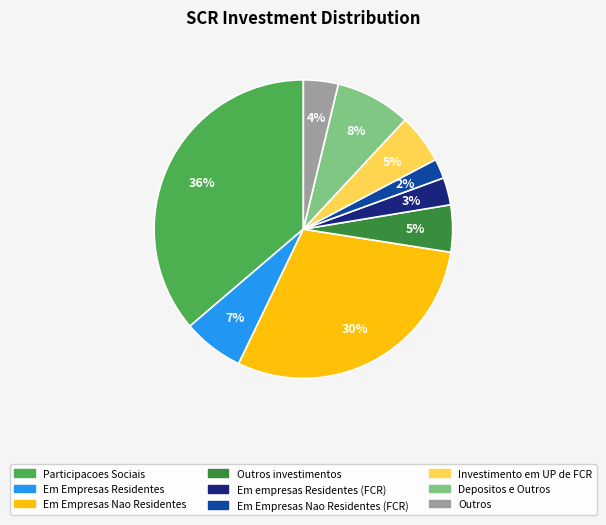

Does Investimento em UP de FCR represent more than half of the total?

No